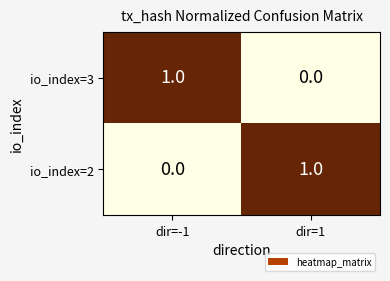

Reading left to right, what are all the values shown in this chart?

io_index=3: dir=-1=1	dir=1=0
io_index=2: dir=-1=0	dir=1=1